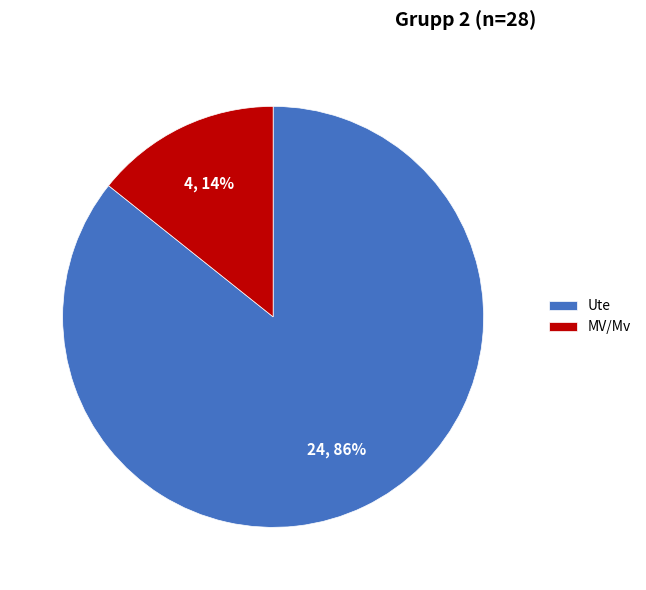

Rank the categories by value from highest to lowest.

Ute, MV/Mv